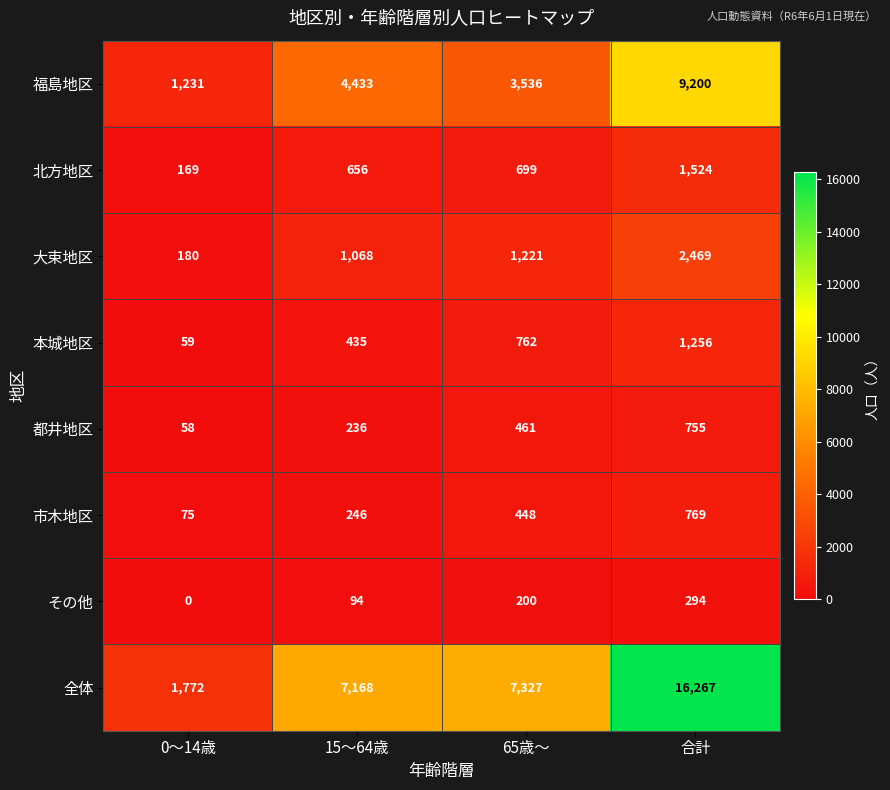

Rank the categories by 北方地区 value from highest to lowest.

合計, 65歳～, 15～64歳, 0～14歳